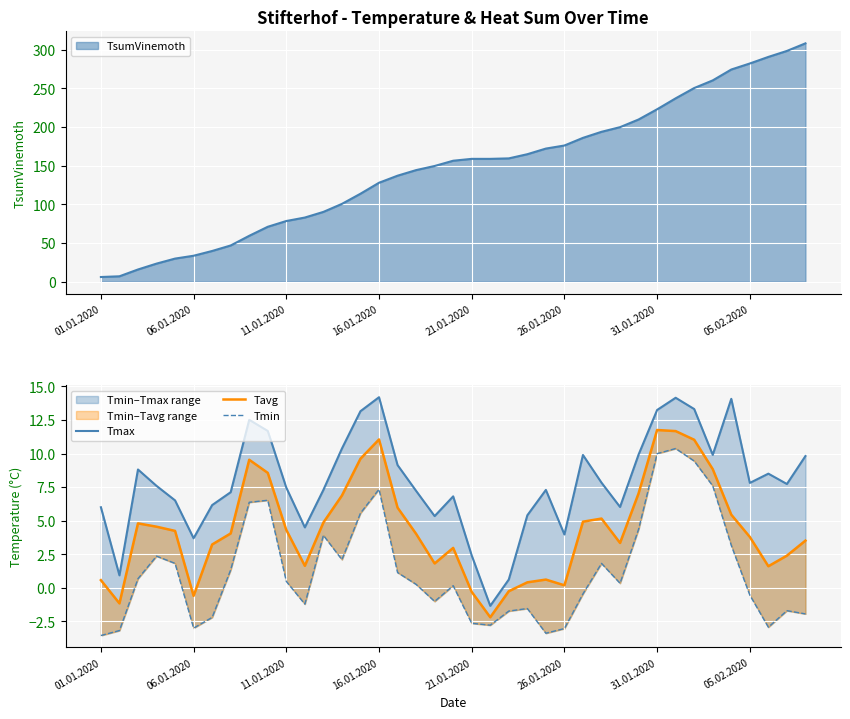

Does the chart display data point markers on the line(s)?

No